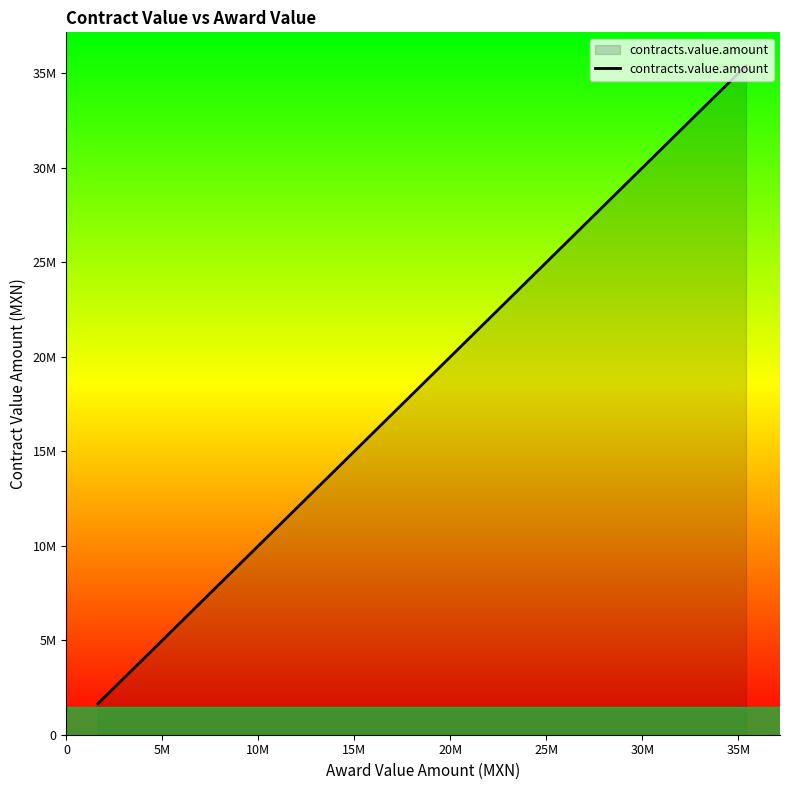

The chart shows a value of 7173143.7 at 16. True or false?

False